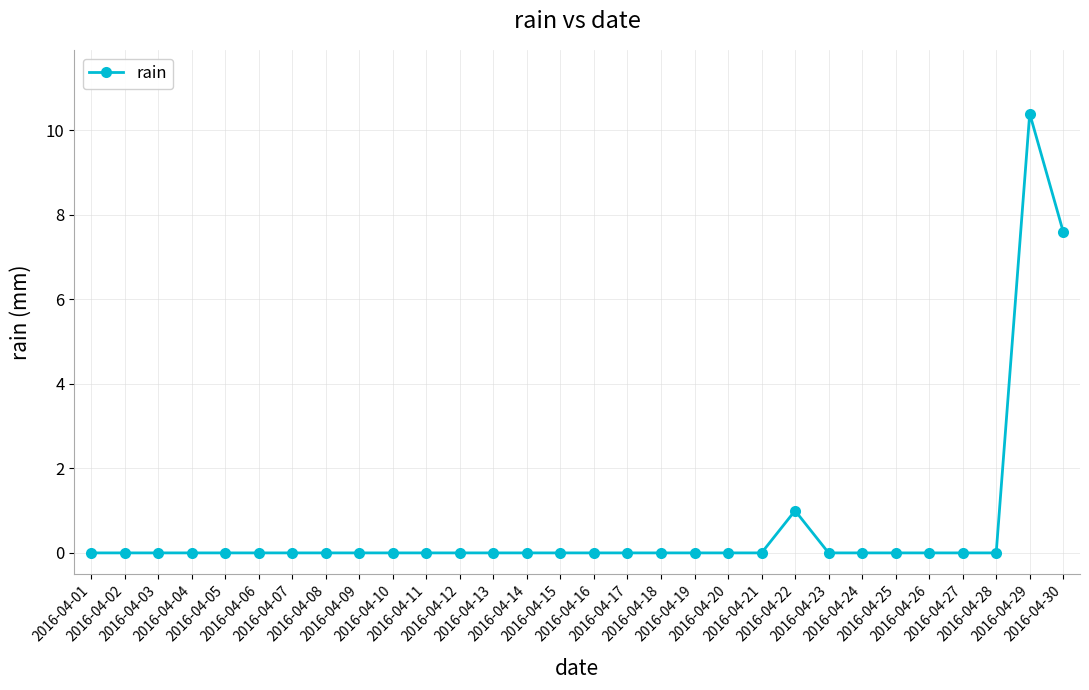

Reading left to right, list all the values displayed in this chart.

0.0	0.0	0.0	0.0	0.0	0.0	0.0	0.0	0.0	0.0	0.0	0.0	0.0	0.0	0.0	0.0	0.0	0.0	0.0	0.0	0.0	1.0	0.0	0.0	0.0	0.0	0.0	0.0	10.4	7.6